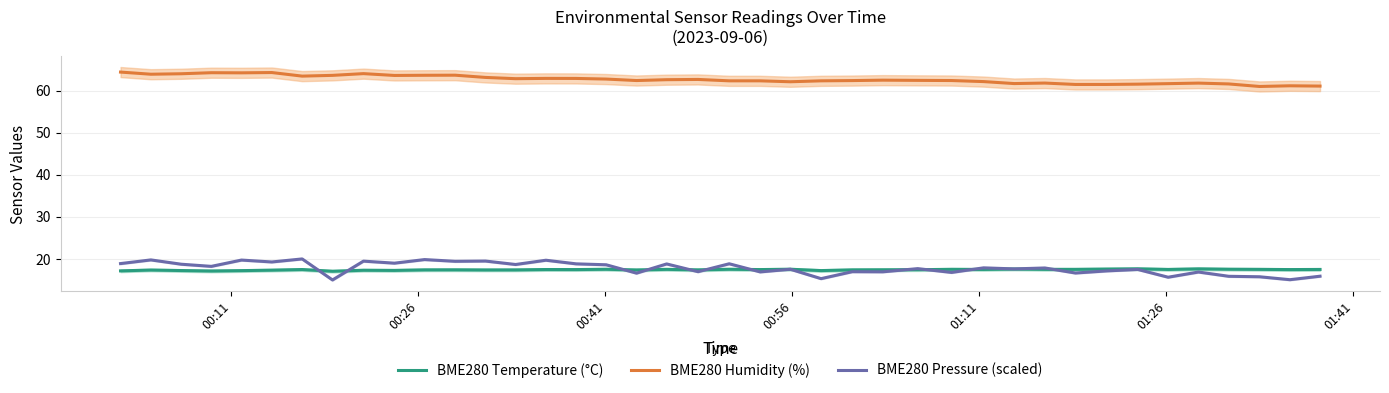

Does the chart have visible grid lines?

Yes